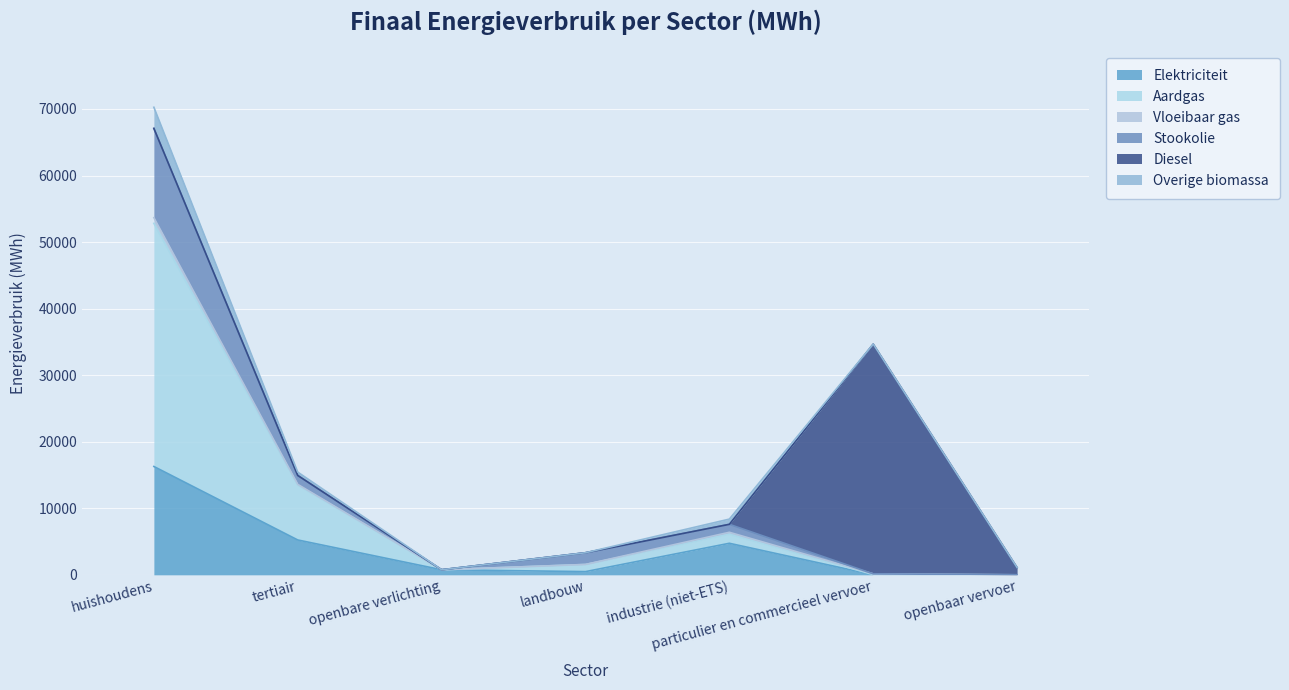

What is the highest value of the Elektriciteit series?

16278.6